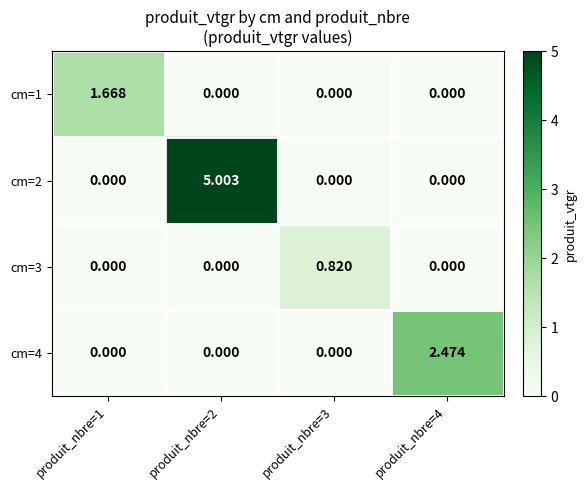

How many values in the cm=2 series exceed 0?

1